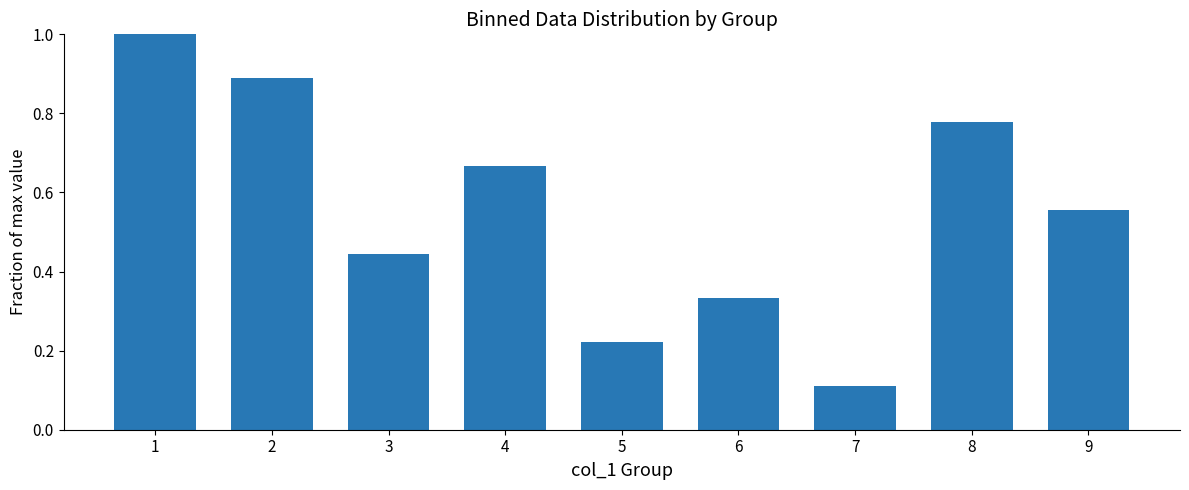

Are the bars grouped side by side (vs. stacked)?

No